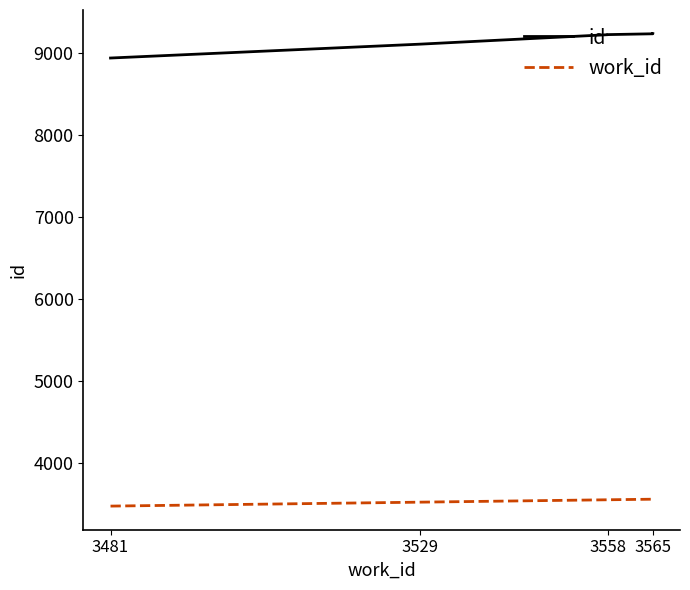

Where is work_id nearest to the value 3523?

3529